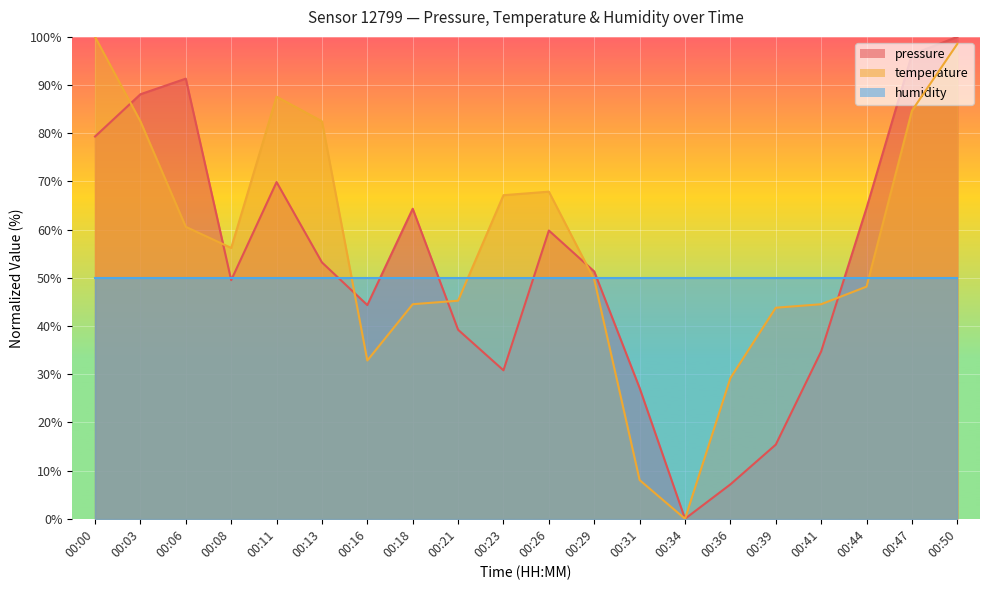

What is the sum of the pressure values at 00:16 and 00:31?

71.5